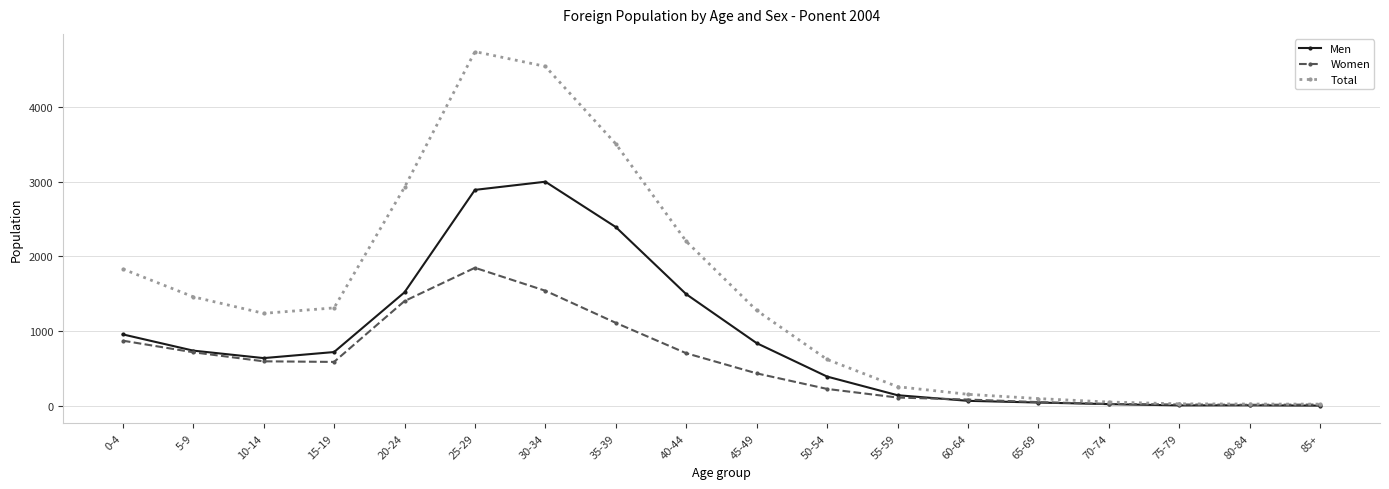

At which label is Women closest to 932?

0-4